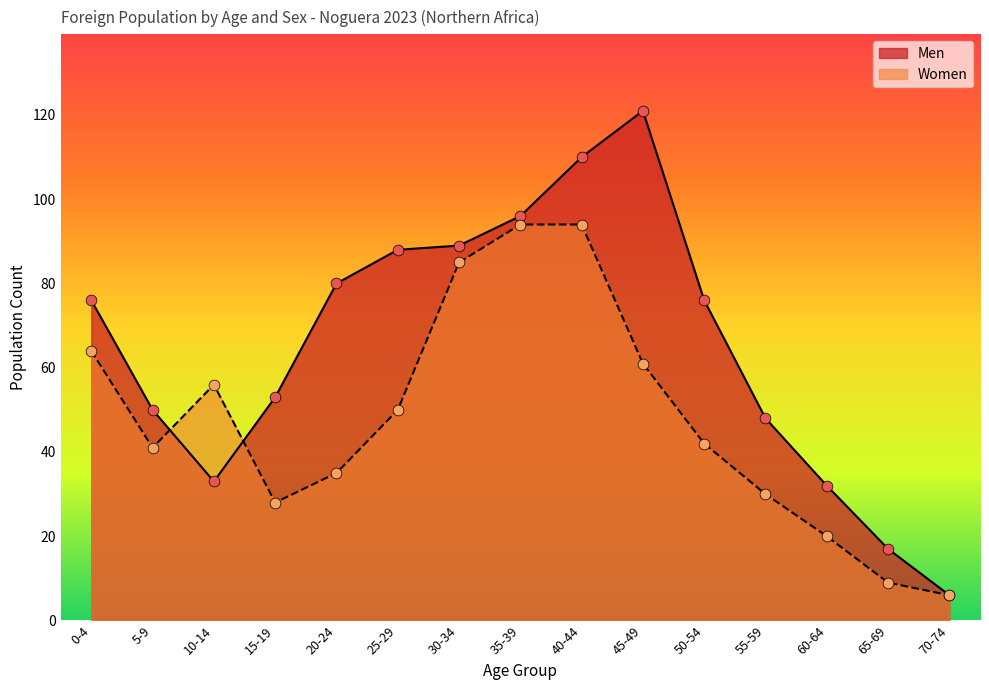

Which series has the largest total across all categories?

Men